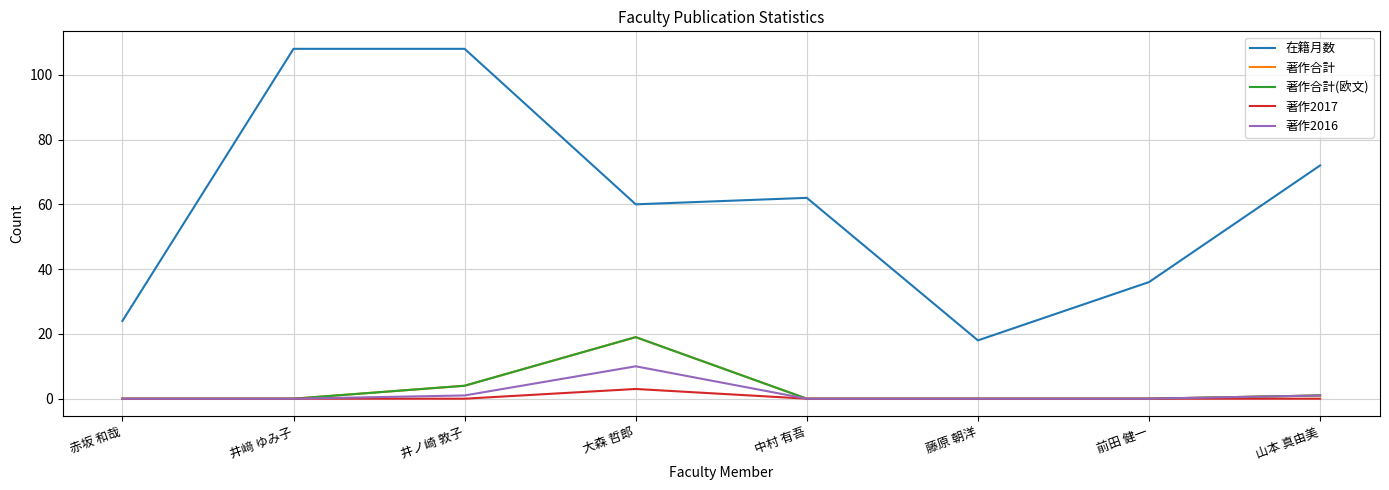

Which series changed the most between 井ノ崎 敦子 and 藤原 朝洋?

在籍月数